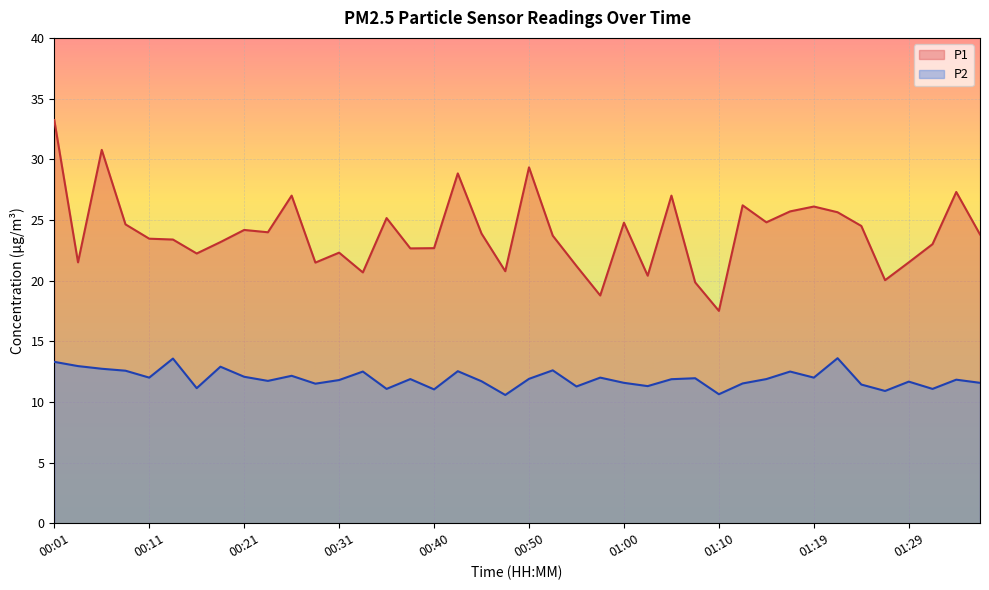

What are all the series names shown in the legend?

P1, P2